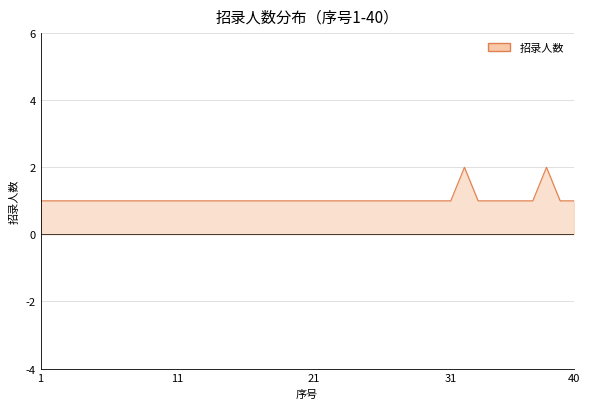

How many lines are shown in the chart?

1